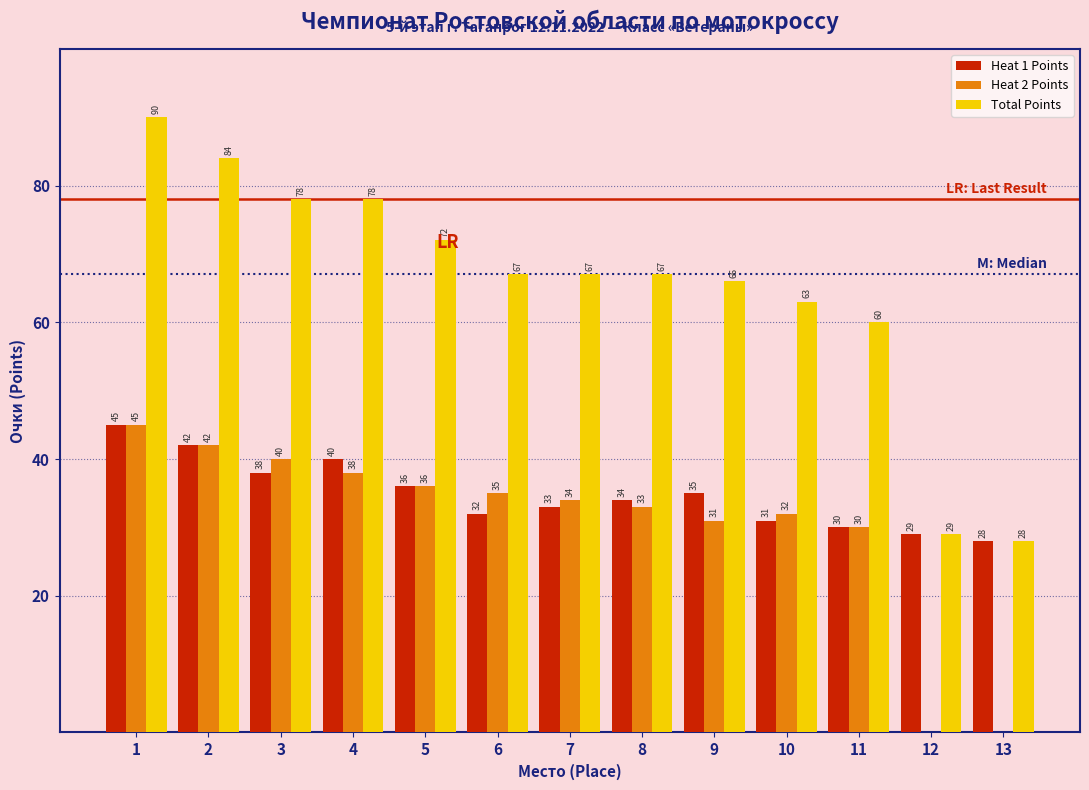

Reading left to right, transcribe all the data shown in this chart.

Heat 1 Points: 1=45	2=42	3=38	4=40	5=36	6=32	7=33	8=34	9=35	10=31	11=30	12=29	13=28
Heat 2 Points: 1=45	2=42	3=40	4=38	5=36	6=35	7=34	8=33	9=31	10=32	11=30	12=0	13=0
Total Points: 1=90	2=84	3=78	4=78	5=72	6=67	7=67	8=67	9=66	10=63	11=60	12=29	13=28